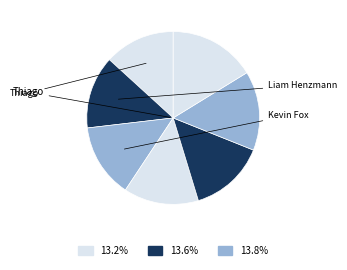

How many segments does this pie chart have?

7